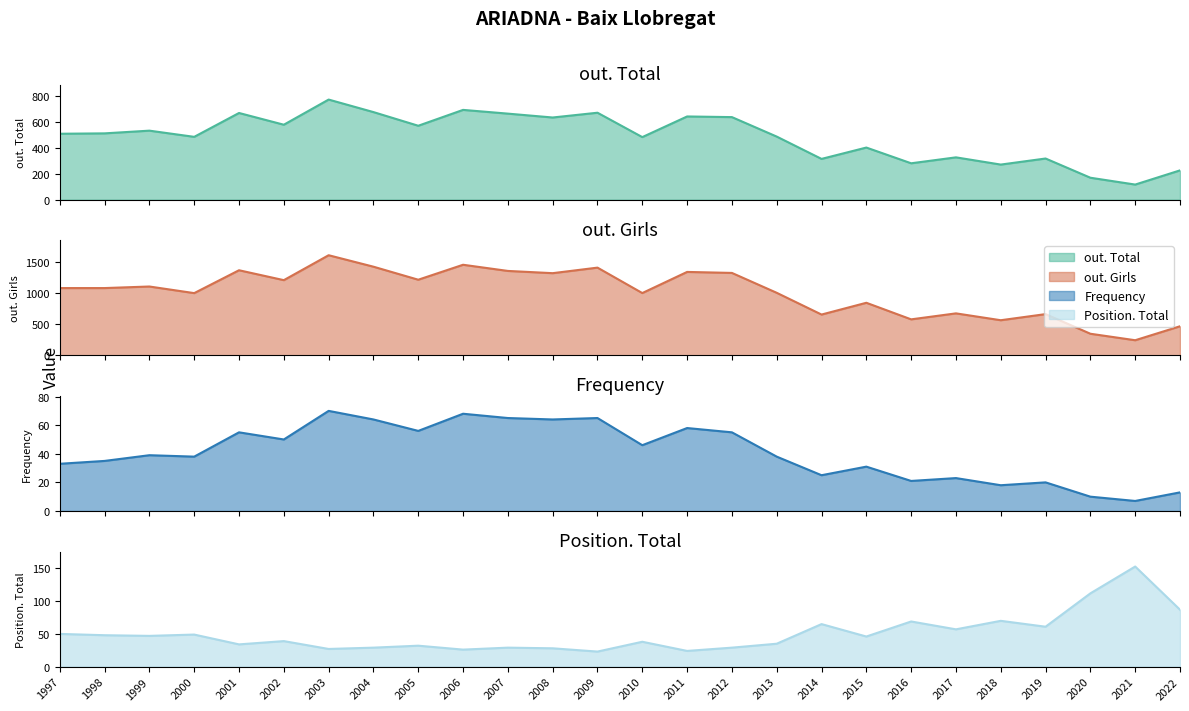

What is the difference between the out. Total values at 2001 and 2003?

104